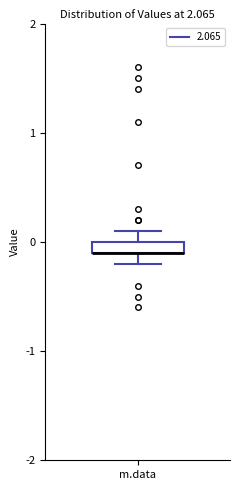

Where is the upper edge of the box for m.data on the y-axis? The values are not printed on the chart, so give them approximately, as read against the axis.

0.0